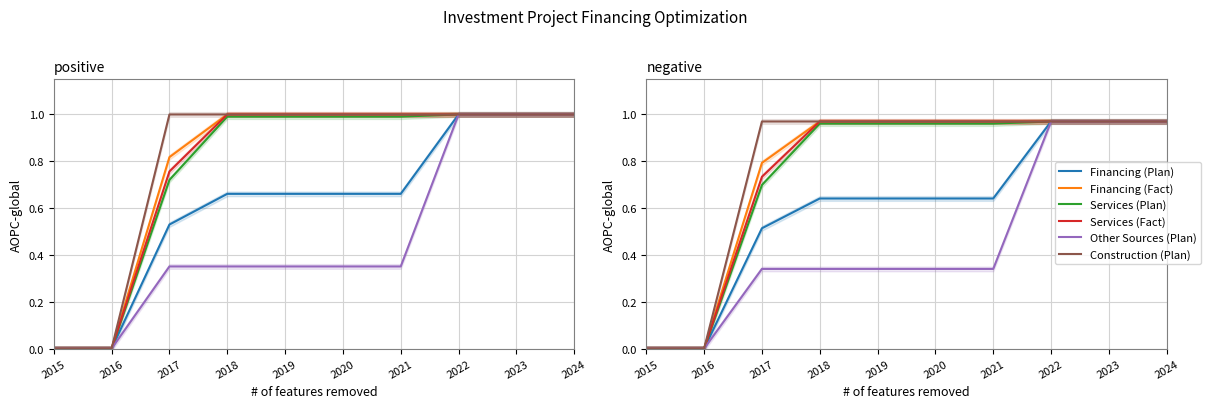

At how many categories does at least one series exceed 0?

8